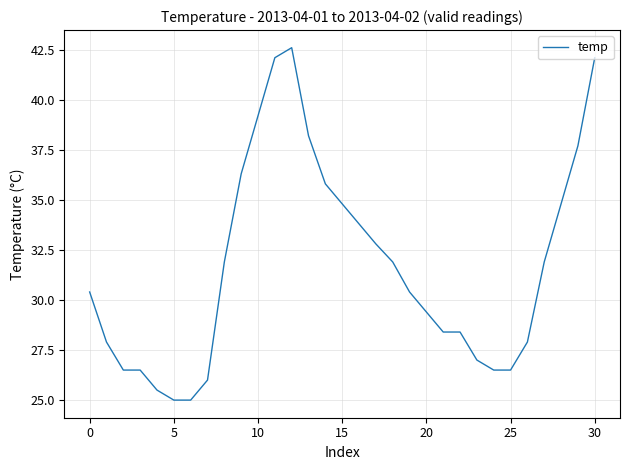

What is the difference between the maximum and minimum values?

17.6